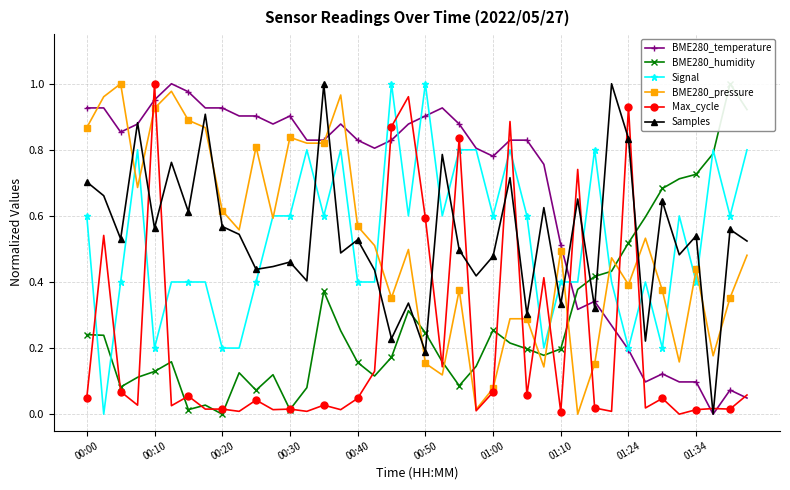

Which series ends up on top after the final intersection of Signal and Samples?

Signal